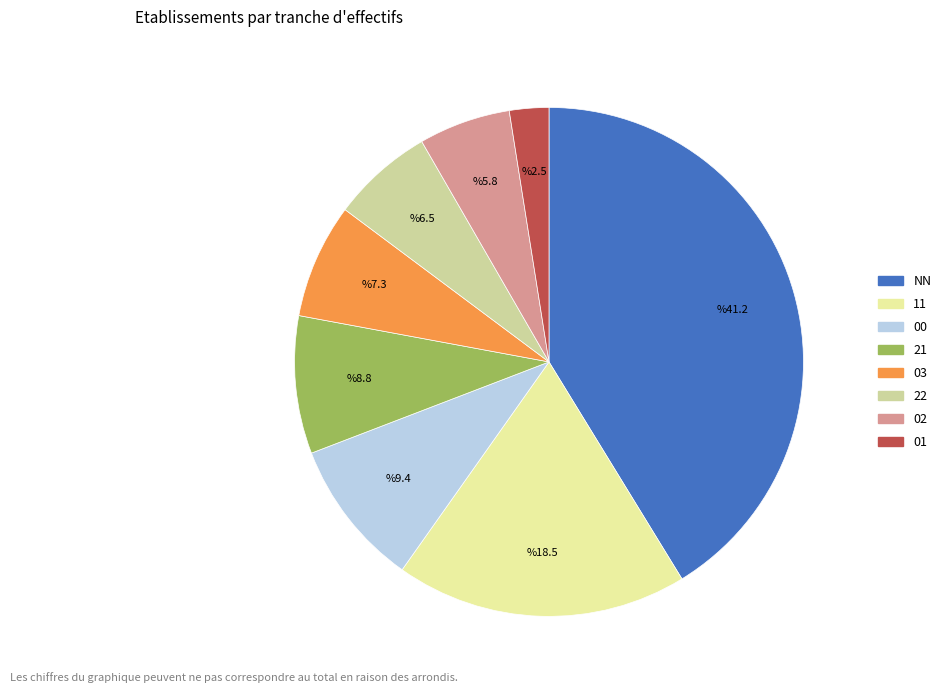

Count the number of slices in the pie.

8